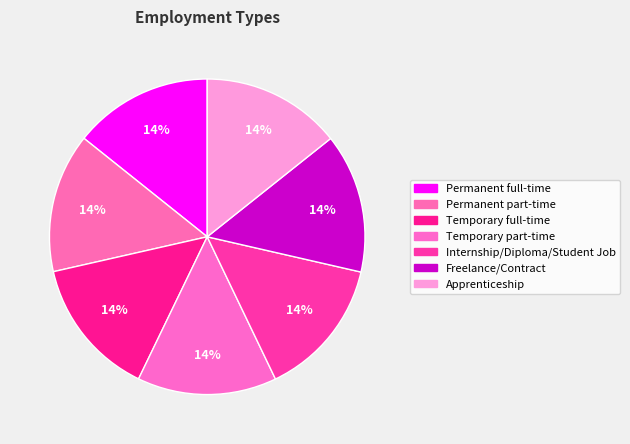

Which has a higher value, Temporary part-time or Permanent part-time?

Temporary part-time